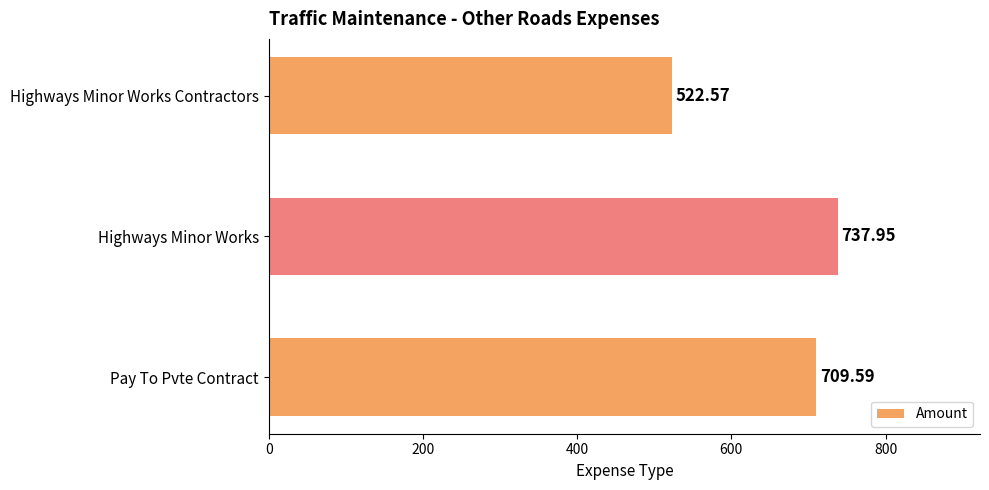

At which category does the chart reach its minimum across all series?

Highways Minor Works Contractors